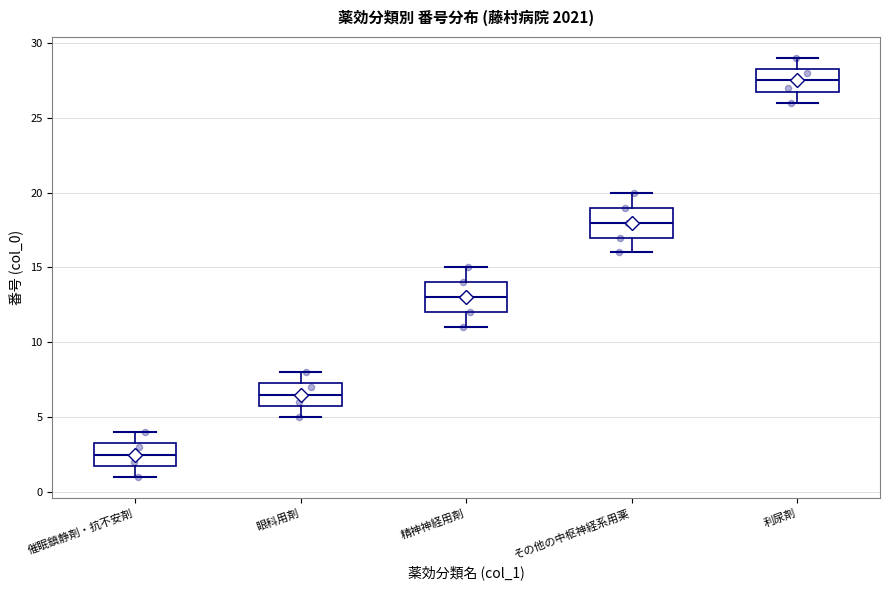

Reading left to right, read every box against the y-axis: the position of its median line, the range the box covers, and the ends of its whiskers. The values are not printed on the chart, so give them approximately, as read against the axis.

催眠鎮静剤・抗不安剤: median 2.5, box 2.0 to 3.5, whiskers 1.0 to 4.0
眼科用剤: median 6.5, box 6.0 to 7.5, whiskers 5.0 to 8.0
精神神経用剤: median 13.0, box 12.0 to 14.0, whiskers 11.0 to 15.0
その他の中枢神経系用薬: median 18.0, box 17.0 to 19.0, whiskers 16.0 to 20.0
利尿剤: median 27.5, box 27.0 to 28.5, whiskers 26.0 to 29.0